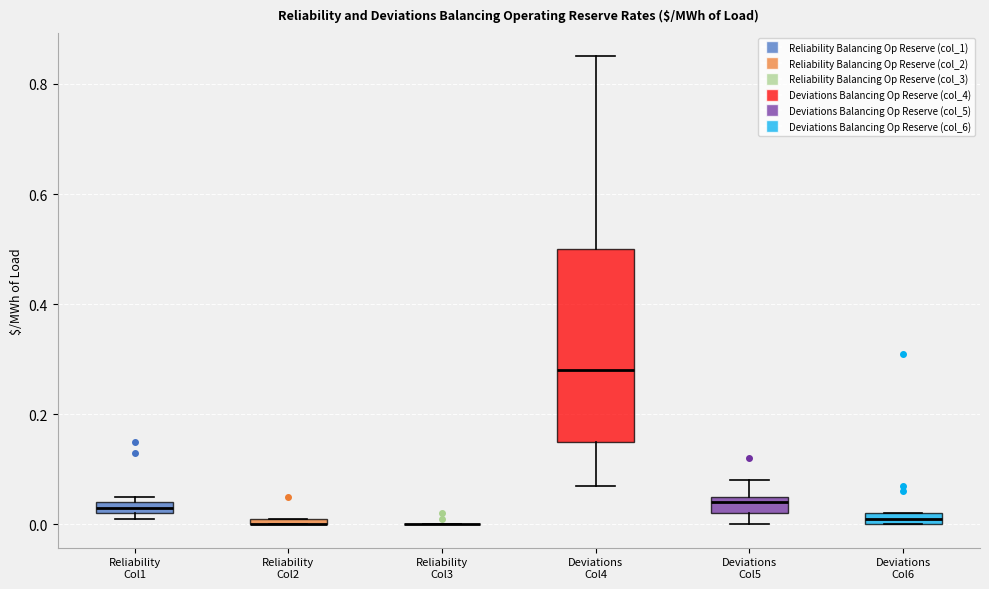

Which box is the tallest, from its lower edge to its upper edge?

Deviations Col4